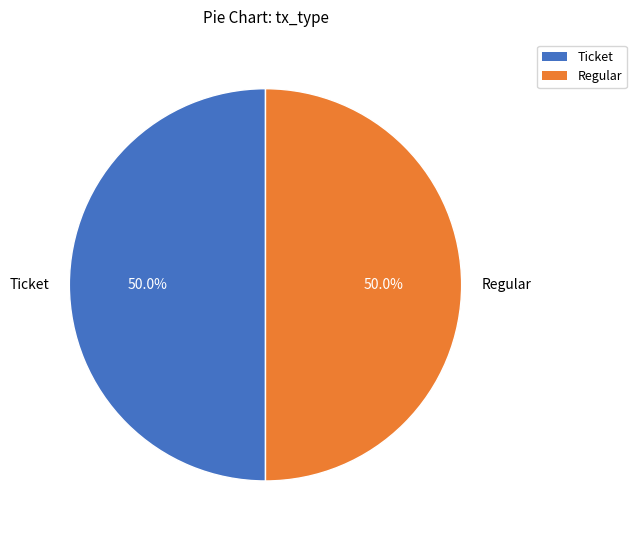

To the nearest percent, what percentage of the pie is Regular?

50%